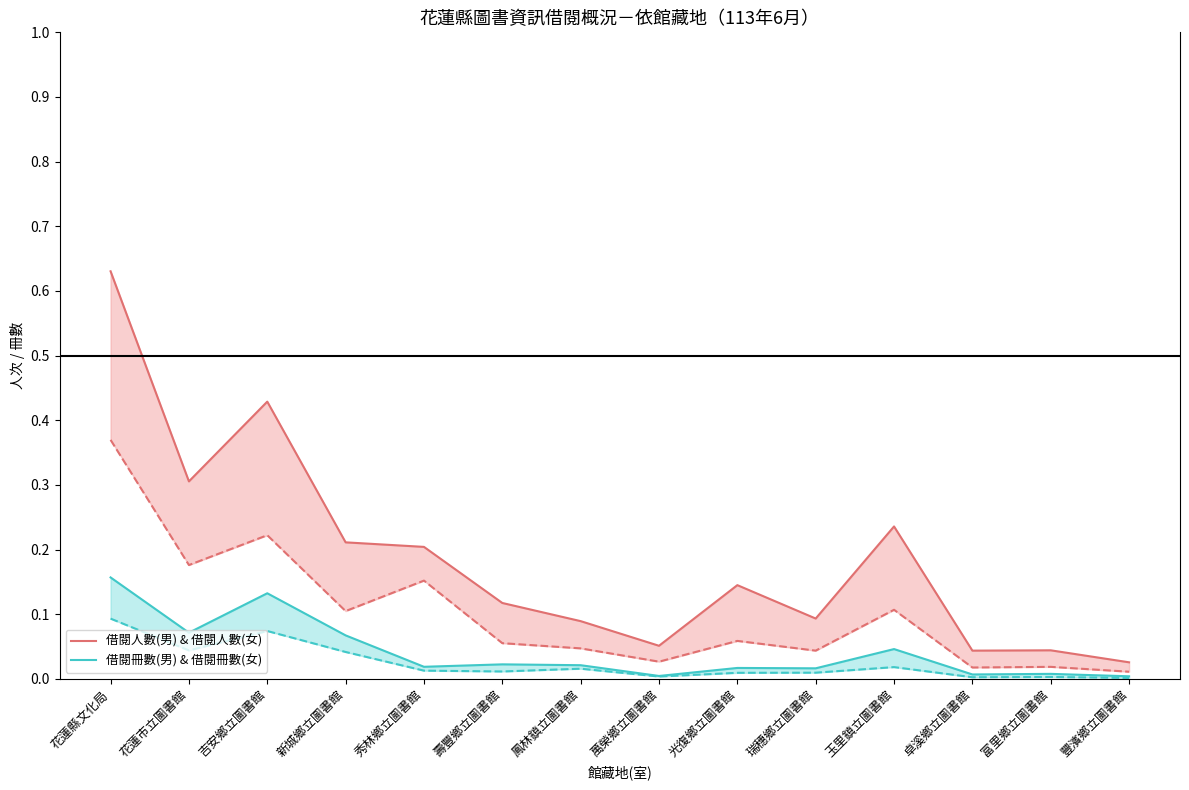

Reading left to right, what are all the values shown in this chart?

借閱人數(男) & 借閱人數(女): 0.6	0.3	0.4	0.2	0.2	0.1	0.1	0.1	0.1	0.1	0.2	0.0	0.0	0.0
借閱冊數(男) & 借閱冊數(女): 0.2	0.1	0.1	0.1	0.0	0.0	0.0	0.0	0.0	0.0	0.0	0.0	0.0	0.0